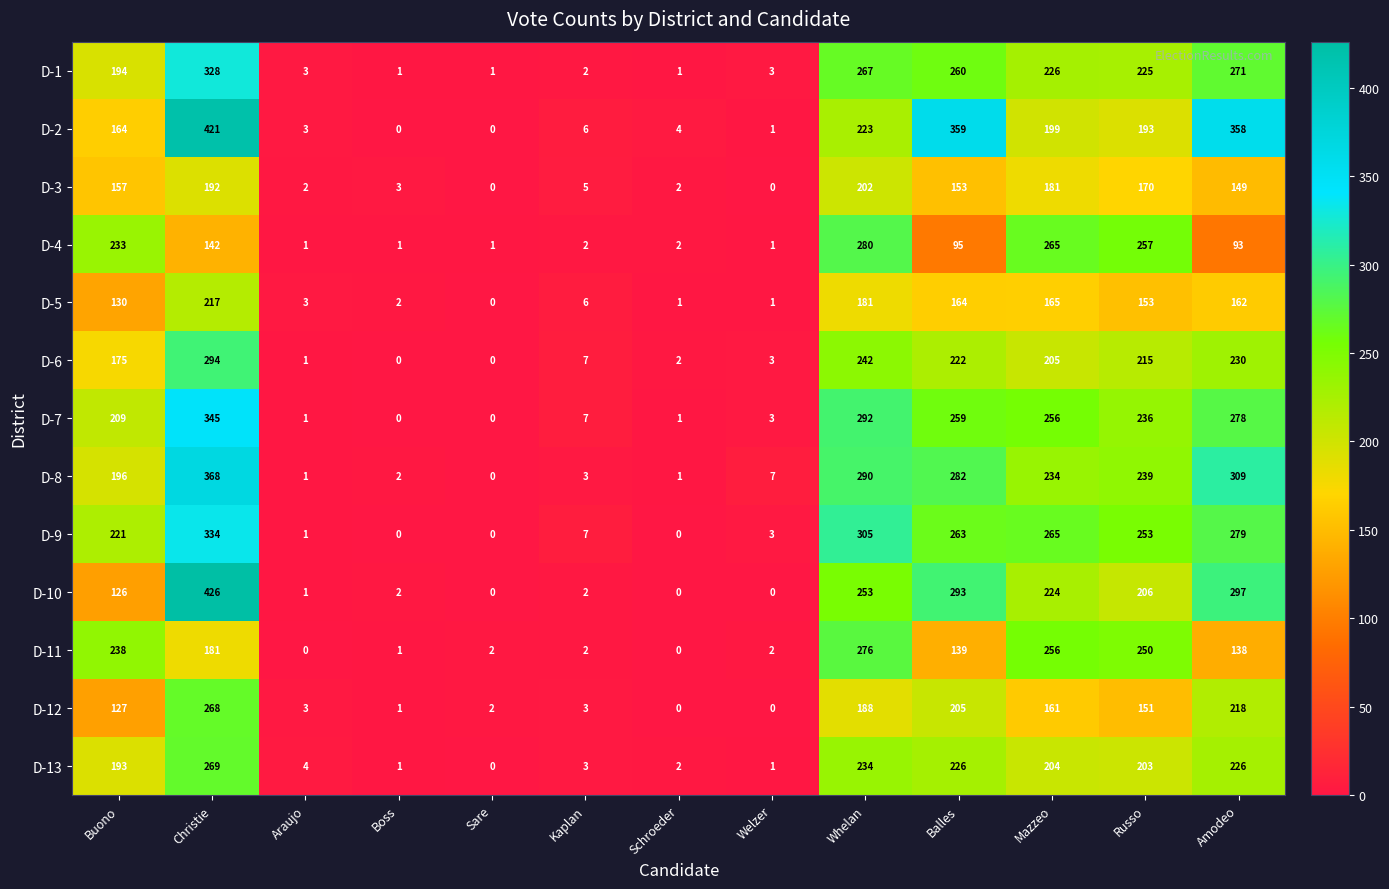

What is the sum of all D-7 values?

1887